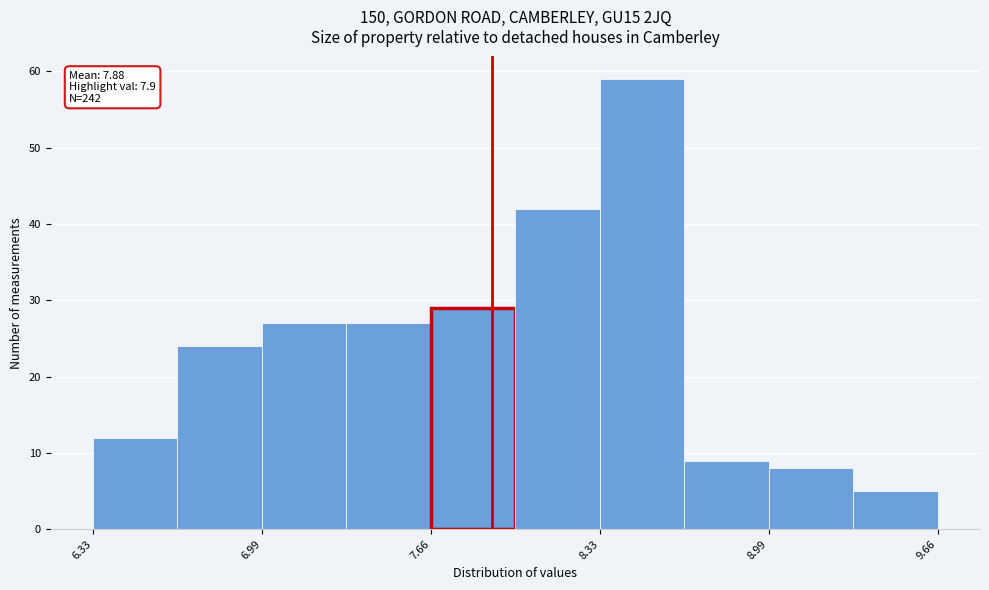

Around what value on the x-axis is the tallest bar? Give the approximate position of its centre, as read against the axis.

8.5